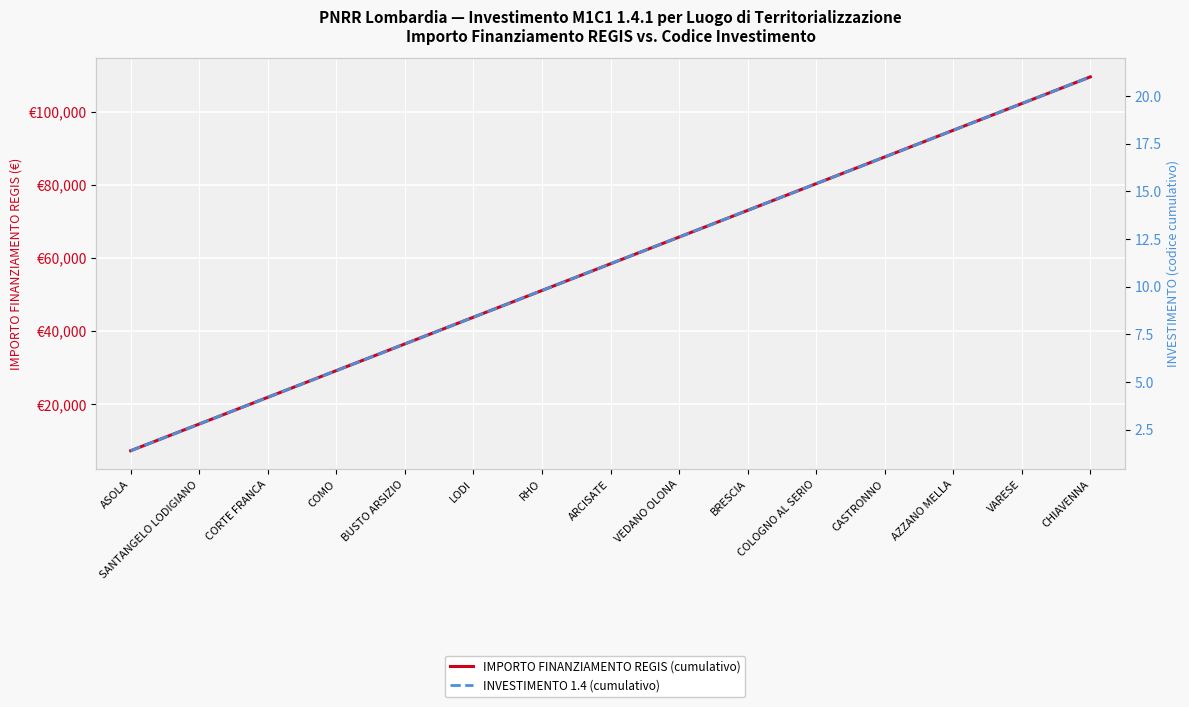

What is the total value across all series at VEDANO OLONA?

65721.6